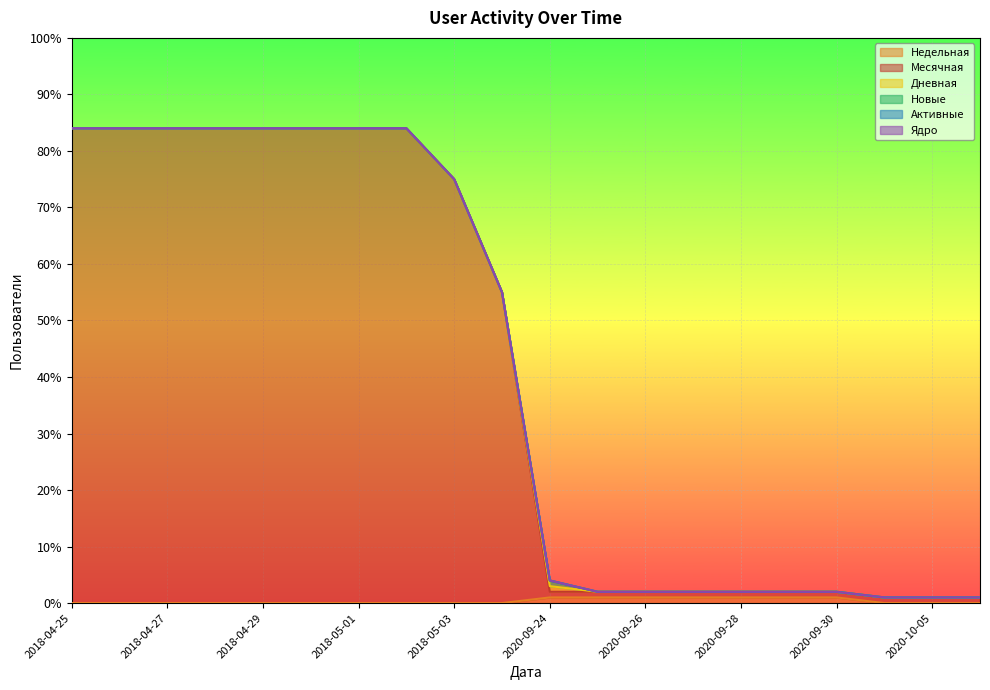

Which series has the largest range (max minus min)?

Месячная